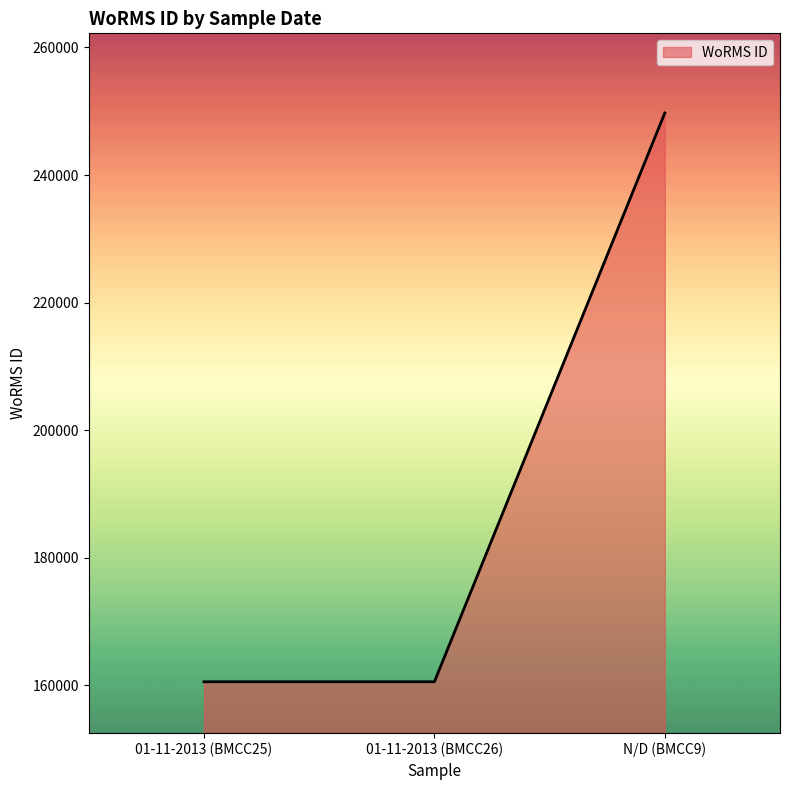

The chart shows a value of 160564 at 01-11-2013 (BMCC26). True or false?

True